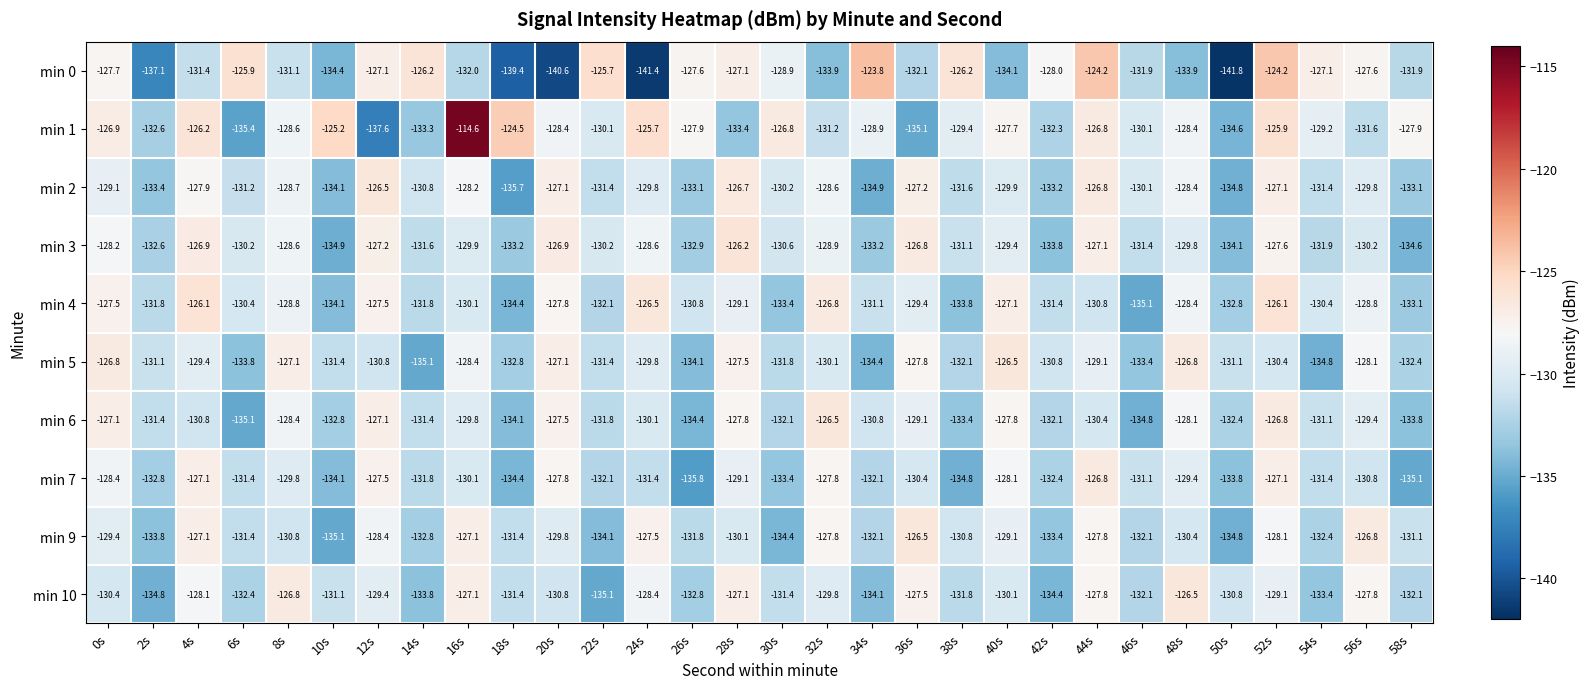

The min 3 series shows -134.9 at 10s. True or false?

True